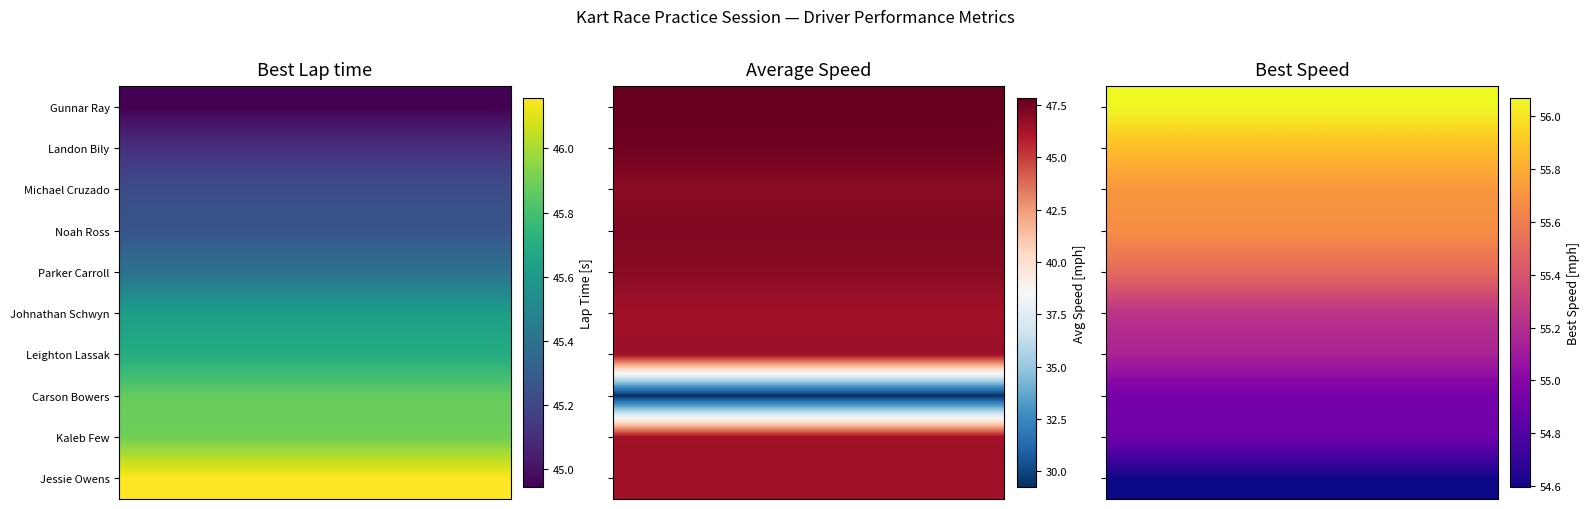

How many data points does each series have?

3